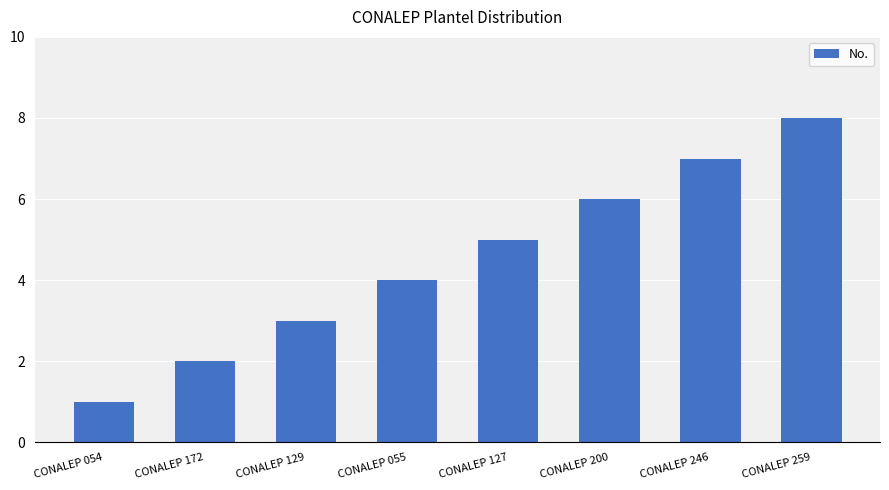

What is the value of the 4th bar from the left?

4